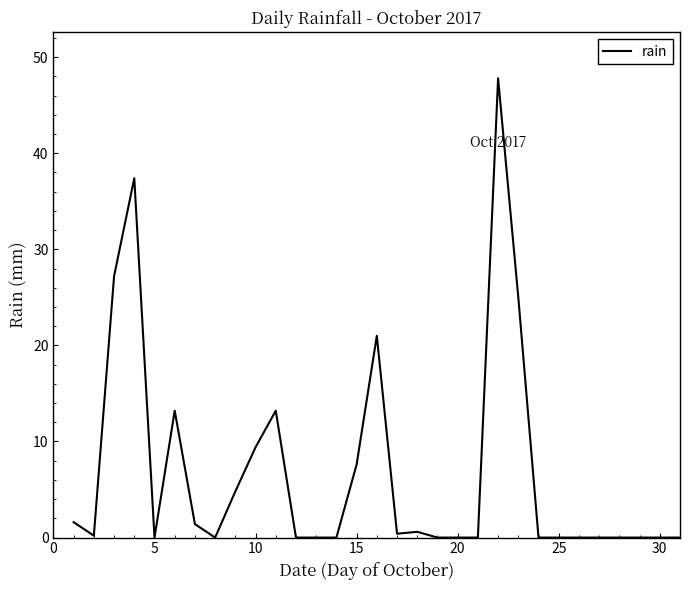

What is the maximum value shown in the chart?

47.8